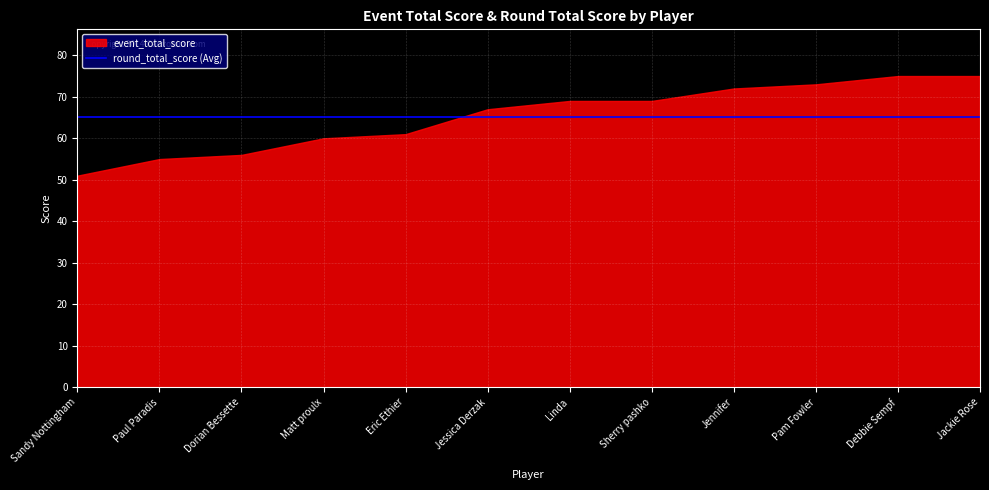

Which series has the widest spread of values?

event_total_score